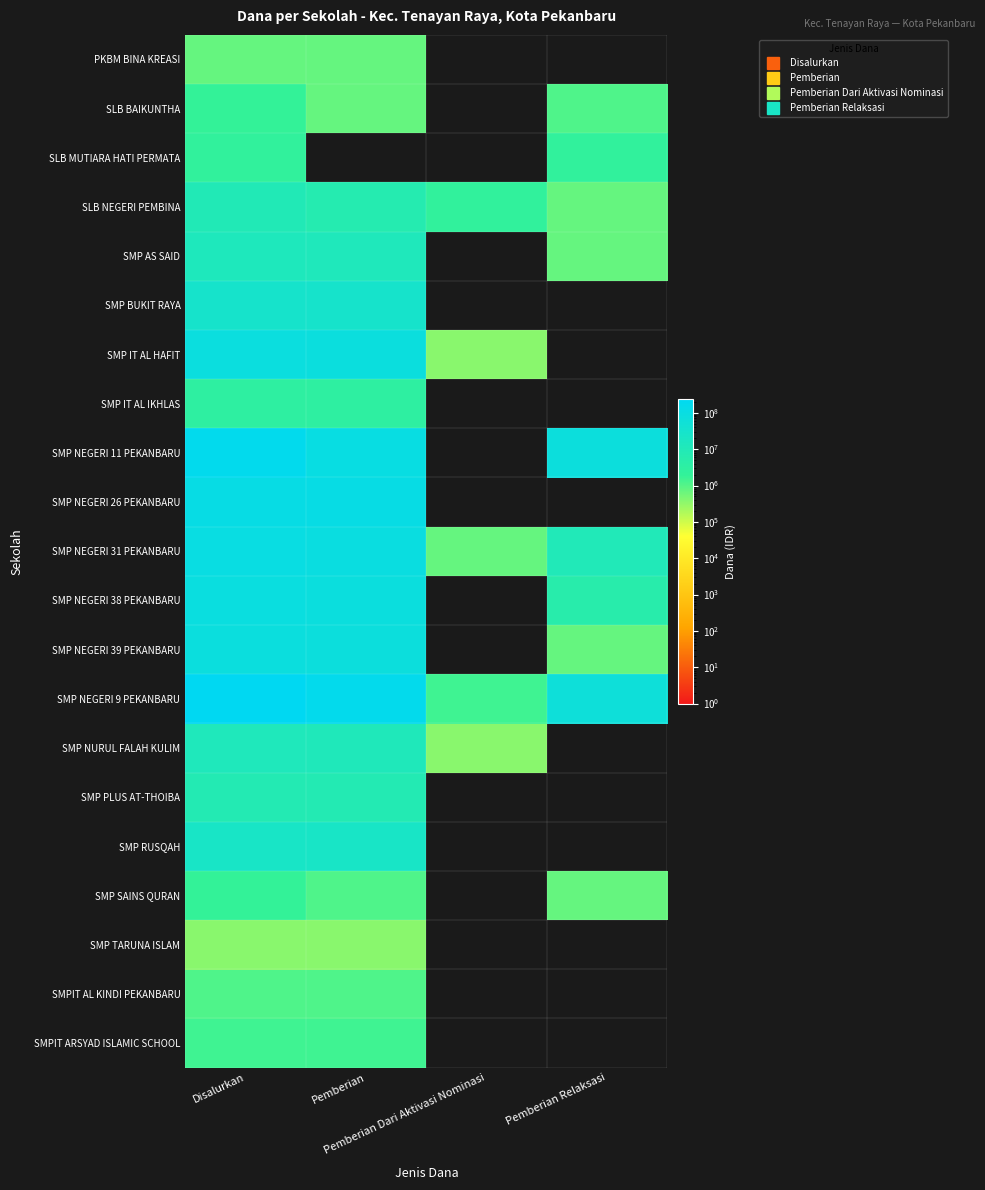

Reading left to right, transcribe all the data shown in this chart.

PKBM BINA KREASI: Disalurkan=750000	Pemberian=750000	Pemberian Dari Aktivasi Nominasi=0	Pemberian Relaksasi=0
SLB BAIKUNTHA: Disalurkan=1875000	Pemberian=750000	Pemberian Dari Aktivasi Nominasi=0	Pemberian Relaksasi=1125000
SLB MUTIARA HATI PERMATA: Disalurkan=2250000	Pemberian=0	Pemberian Dari Aktivasi Nominasi=0	Pemberian Relaksasi=2250000
SLB NEGERI PEMBINA: Disalurkan=9750000	Pemberian=6750000	Pemberian Dari Aktivasi Nominasi=2250000	Pemberian Relaksasi=750000
SMP AS SAID: Disalurkan=13125000	Pemberian=12375000	Pemberian Dari Aktivasi Nominasi=0	Pemberian Relaksasi=750000
SMP BUKIT RAYA: Disalurkan=28500000	Pemberian=28500000	Pemberian Dari Aktivasi Nominasi=0	Pemberian Relaksasi=0
SMP IT AL HAFIT: Disalurkan=81000000	Pemberian=80625000	Pemberian Dari Aktivasi Nominasi=375000	Pemberian Relaksasi=0
SMP IT AL IKHLAS: Disalurkan=3000000	Pemberian=3000000	Pemberian Dari Aktivasi Nominasi=0	Pemberian Relaksasi=0
SMP NEGERI 11 PEKANBARU: Disalurkan=178500000	Pemberian=104625000	Pemberian Dari Aktivasi Nominasi=0	Pemberian Relaksasi=73875000
SMP NEGERI 26 PEKANBARU: Disalurkan=109875000	Pemberian=109875000	Pemberian Dari Aktivasi Nominasi=0	Pemberian Relaksasi=0
SMP NEGERI 31 PEKANBARU: Disalurkan=99750000	Pemberian=88500000	Pemberian Dari Aktivasi Nominasi=750000	Pemberian Relaksasi=10500000
SMP NEGERI 38 PEKANBARU: Disalurkan=85875000	Pemberian=80625000	Pemberian Dari Aktivasi Nominasi=0	Pemberian Relaksasi=5250000
SMP NEGERI 39 PEKANBARU: Disalurkan=75000000	Pemberian=74250000	Pemberian Dari Aktivasi Nominasi=0	Pemberian Relaksasi=750000
SMP NEGERI 9 PEKANBARU: Disalurkan=240750000	Pemberian=177375000	Pemberian Dari Aktivasi Nominasi=1500000	Pemberian Relaksasi=61875000
SMP NURUL FALAH KULIM: Disalurkan=12000000	Pemberian=11625000	Pemberian Dari Aktivasi Nominasi=375000	Pemberian Relaksasi=0
SMP PLUS AT-THOIBA: Disalurkan=7875000	Pemberian=7875000	Pemberian Dari Aktivasi Nominasi=0	Pemberian Relaksasi=0
SMP RUSQAH: Disalurkan=22500000	Pemberian=22500000	Pemberian Dari Aktivasi Nominasi=0	Pemberian Relaksasi=0
SMP SAINS QURAN: Disalurkan=1875000	Pemberian=1125000	Pemberian Dari Aktivasi Nominasi=0	Pemberian Relaksasi=750000
SMP TARUNA ISLAM: Disalurkan=375000	Pemberian=375000	Pemberian Dari Aktivasi Nominasi=0	Pemberian Relaksasi=0
SMPIT AL KINDI PEKANBARU: Disalurkan=1125000	Pemberian=1125000	Pemberian Dari Aktivasi Nominasi=0	Pemberian Relaksasi=0
SMPIT ARSYAD ISLAMIC SCHOOL: Disalurkan=1500000	Pemberian=1500000	Pemberian Dari Aktivasi Nominasi=0	Pemberian Relaksasi=0